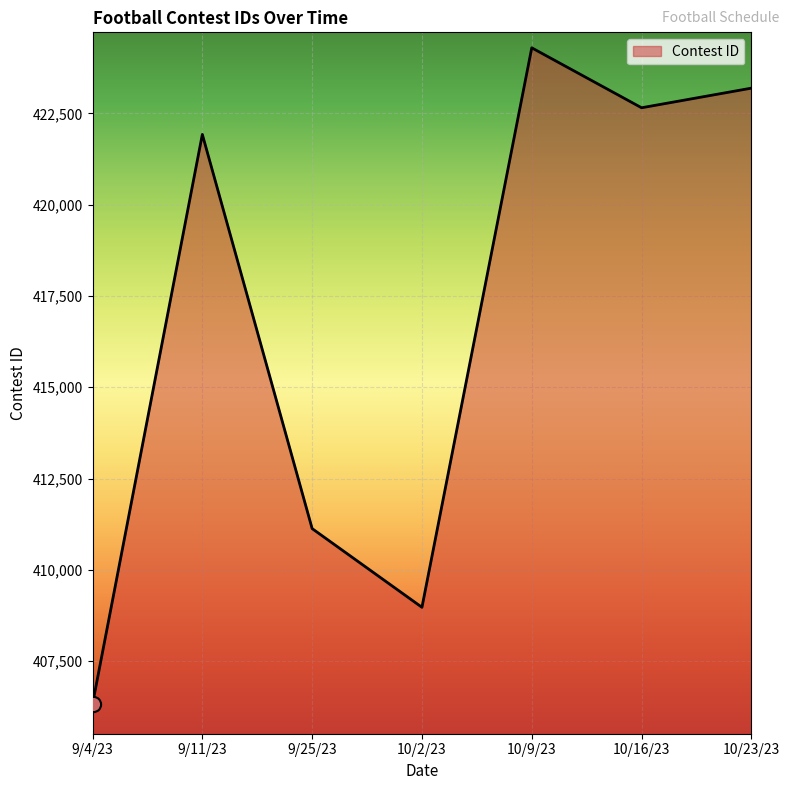

What is the change in value from 9/25/23 to 10/23/23?

+12061